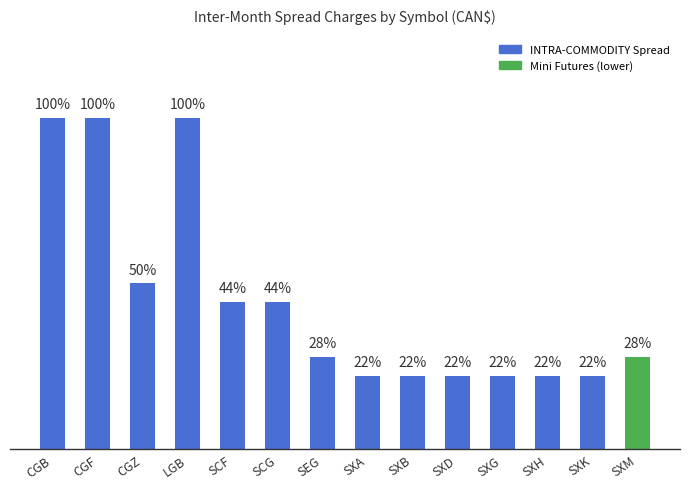

How many categories are shown in the chart?

14